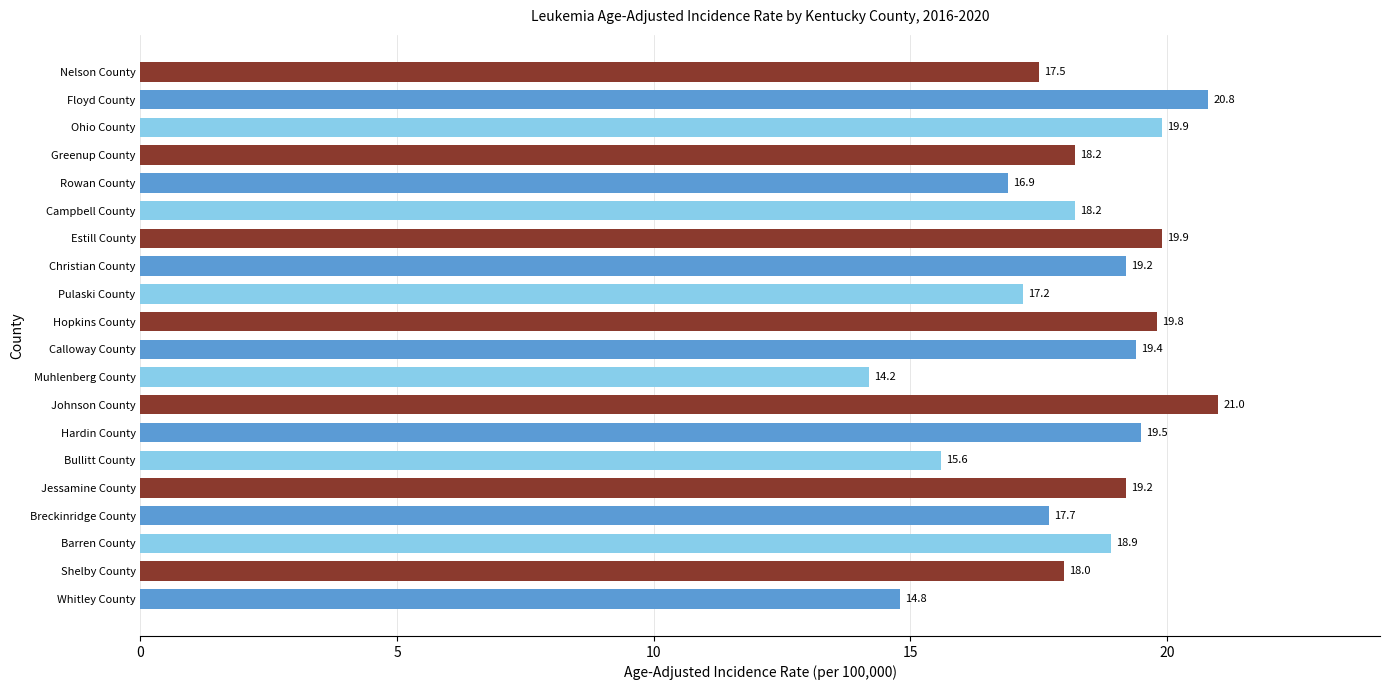

What is the average value?

18.3